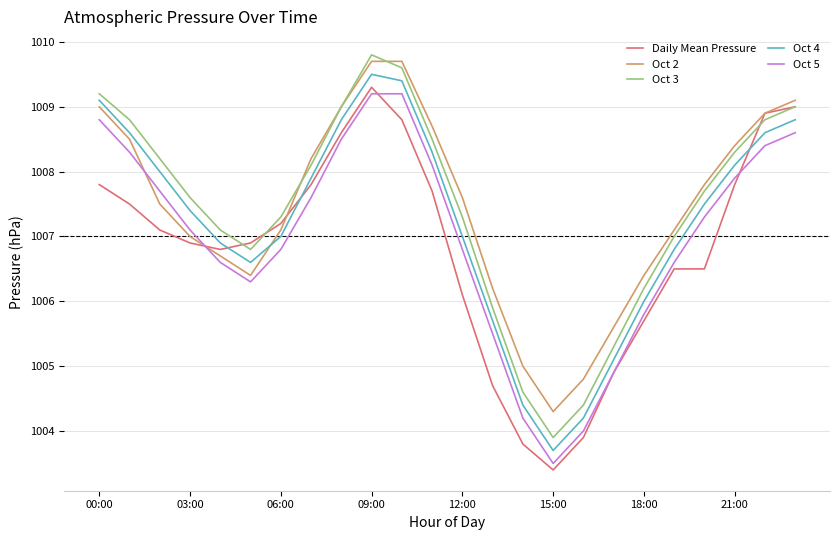

What is the maximum value for Oct 3?

1009.8